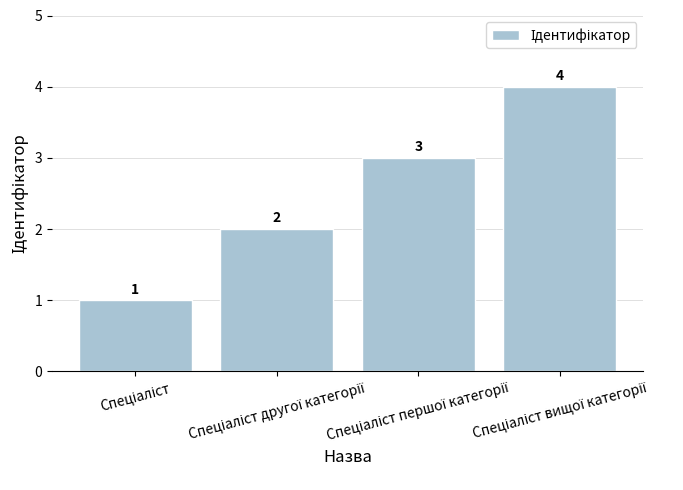

How many values are below 3?

2